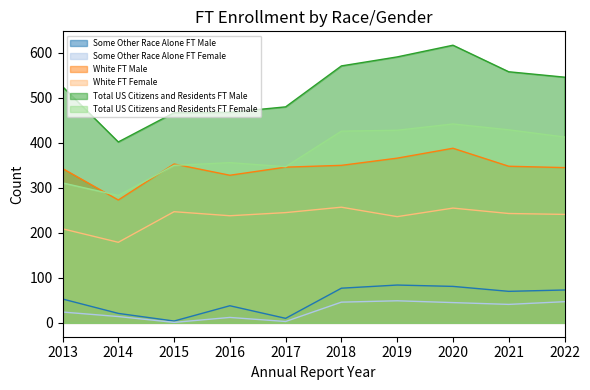

What is the difference between the maximum and minimum values in the White FT Female series?

78